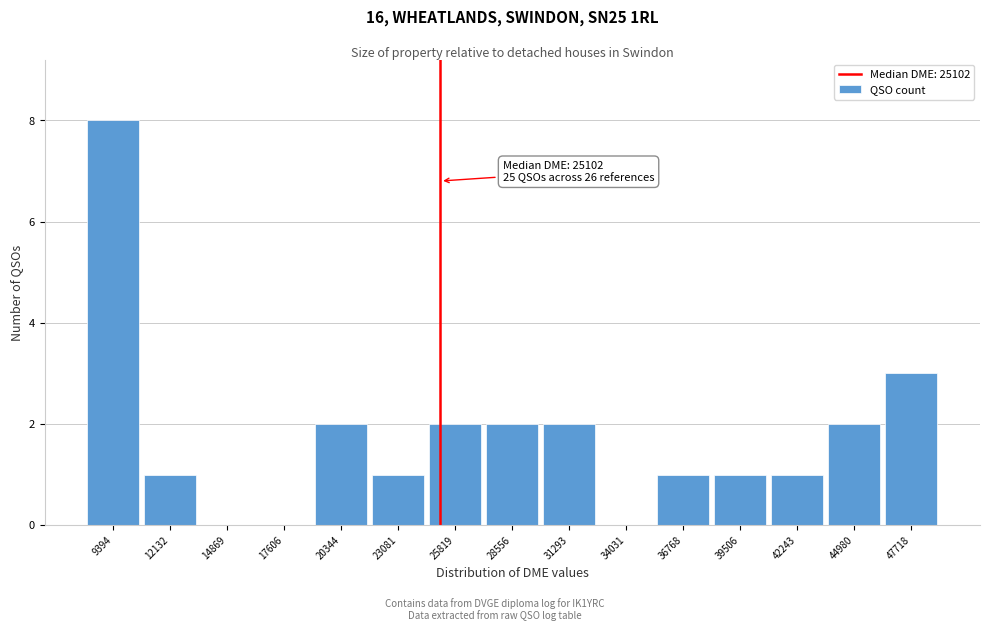

Which range on the x-axis has the tallest bar?

8000 to 11000